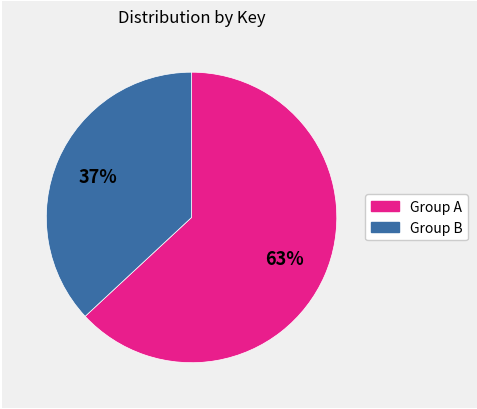

To the nearest percent, what is the average slice percentage?

50%